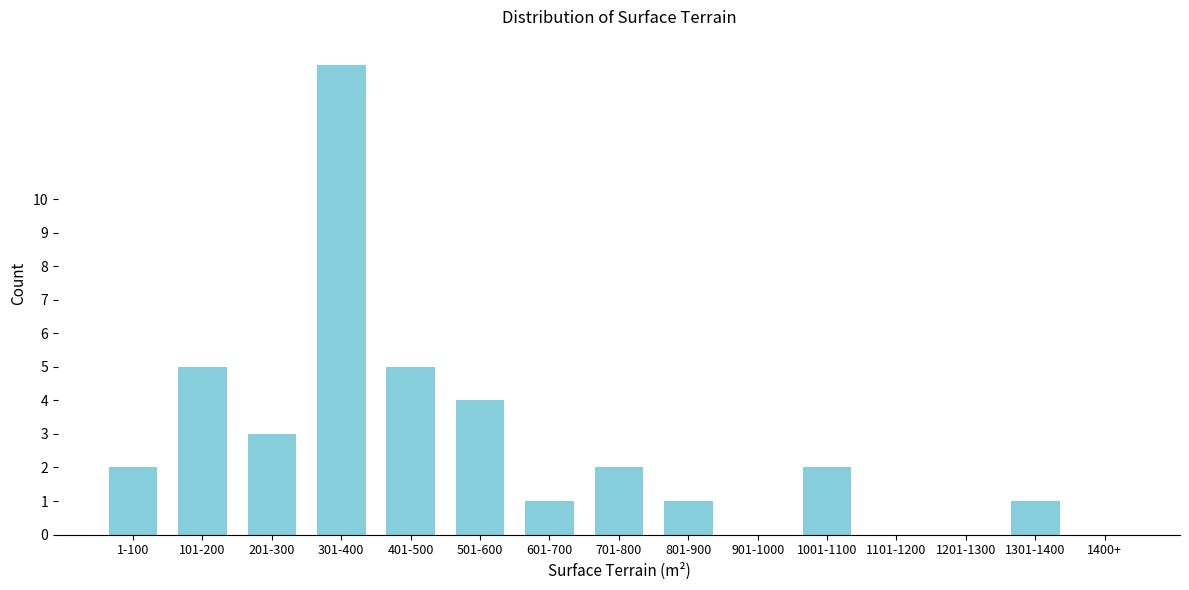

Reading left to right, what are all the values shown in this chart?

1-100=2	101-200=5	201-300=3	301-400=14	401-500=5	501-600=4	601-700=1	701-800=2	801-900=1	901-1000=0	1001-1100=2	1101-1200=0	1201-1300=0	1301-1400=1	1400+=0